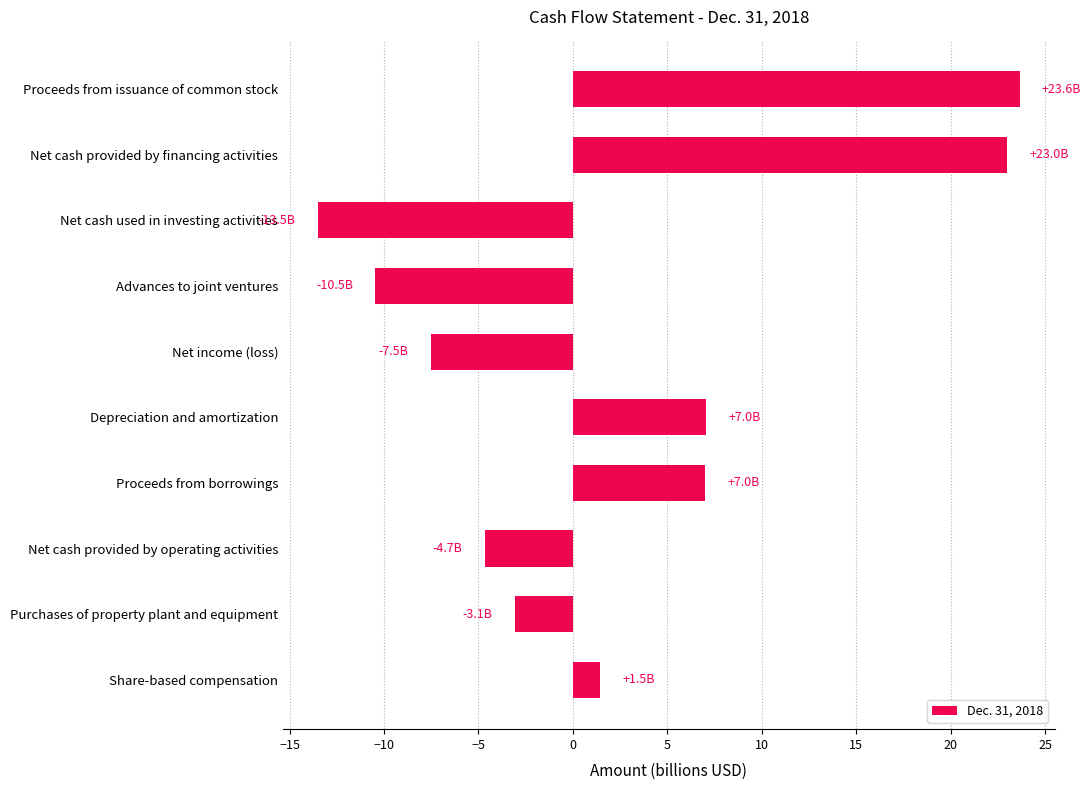

What is the greatest value displayed?

23.6